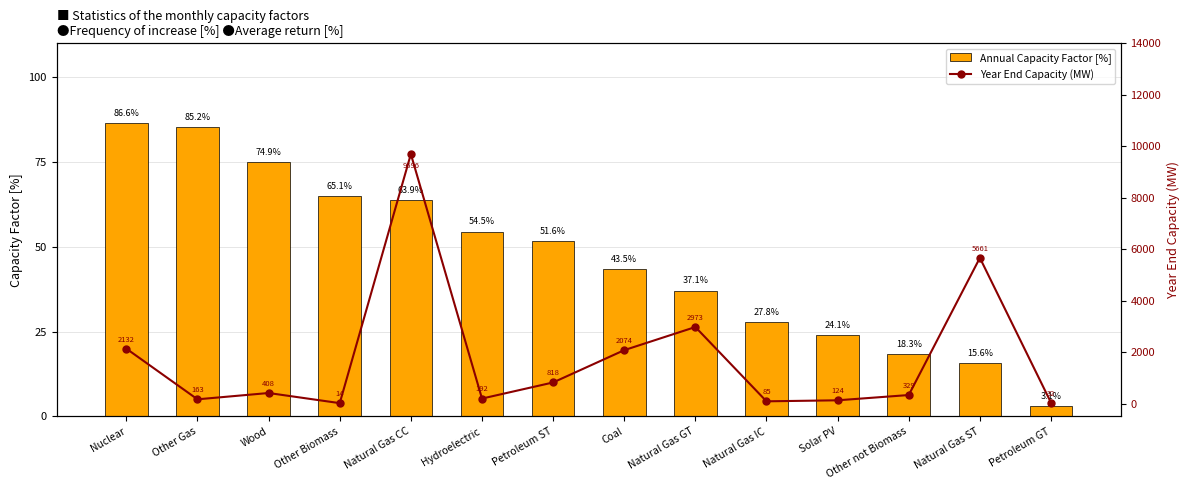

At how many categories does at least one series exceed 3789?

2